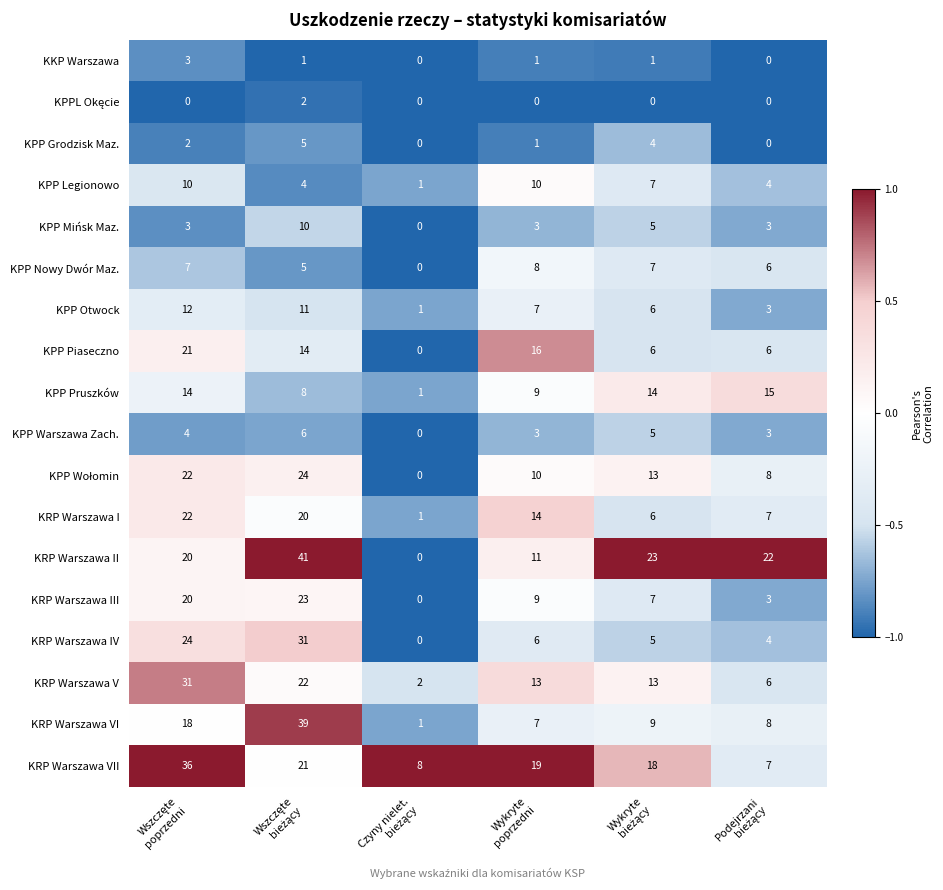

Which series has the largest total across all categories?

KRP Warszawa II